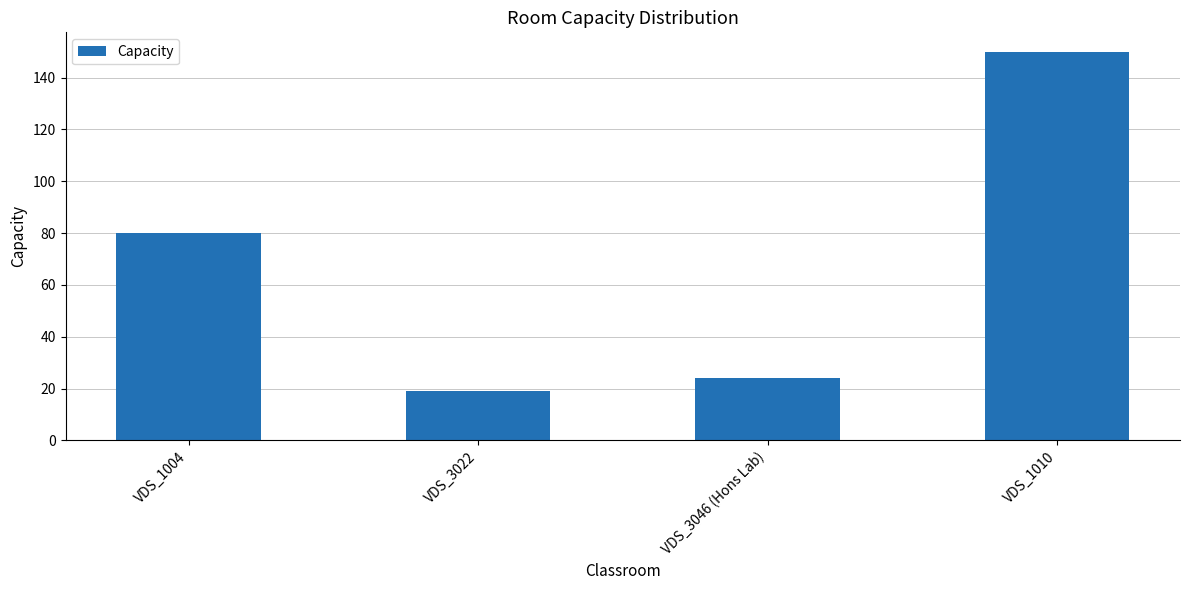

Where is the data nearest to the value 84?

VDS_1004